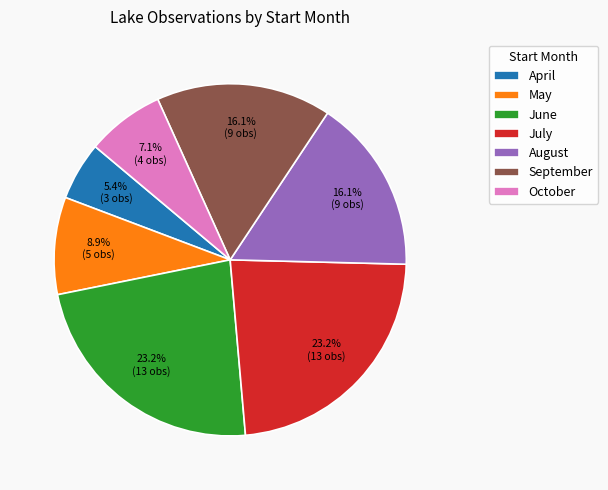

Approximately how many times larger is the value at October compared to June?

0.3